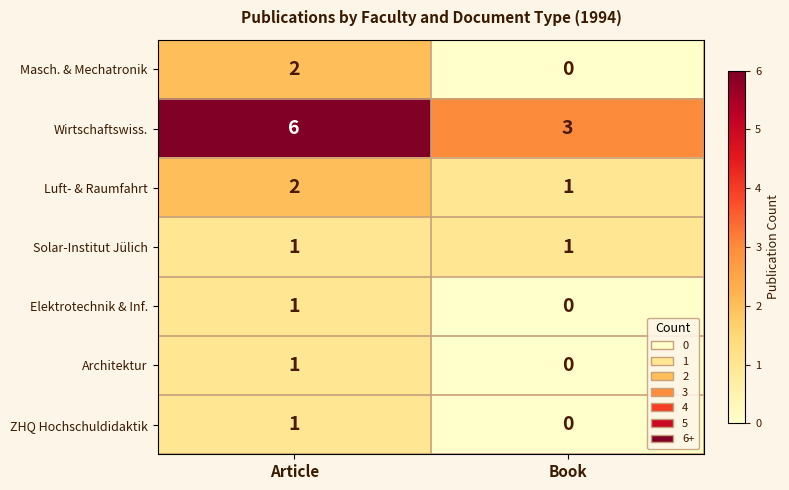

Count the number of categories in the chart.

2